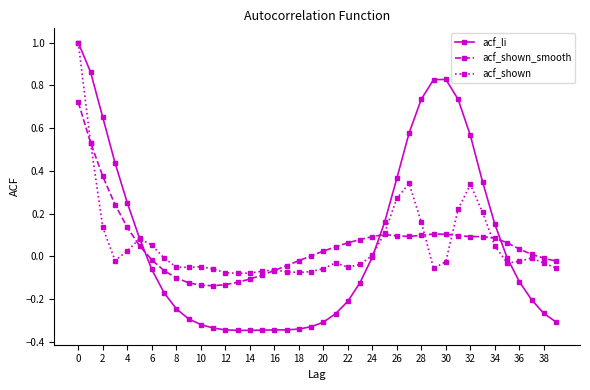

What is the highest value of the acf_li series?

1.0